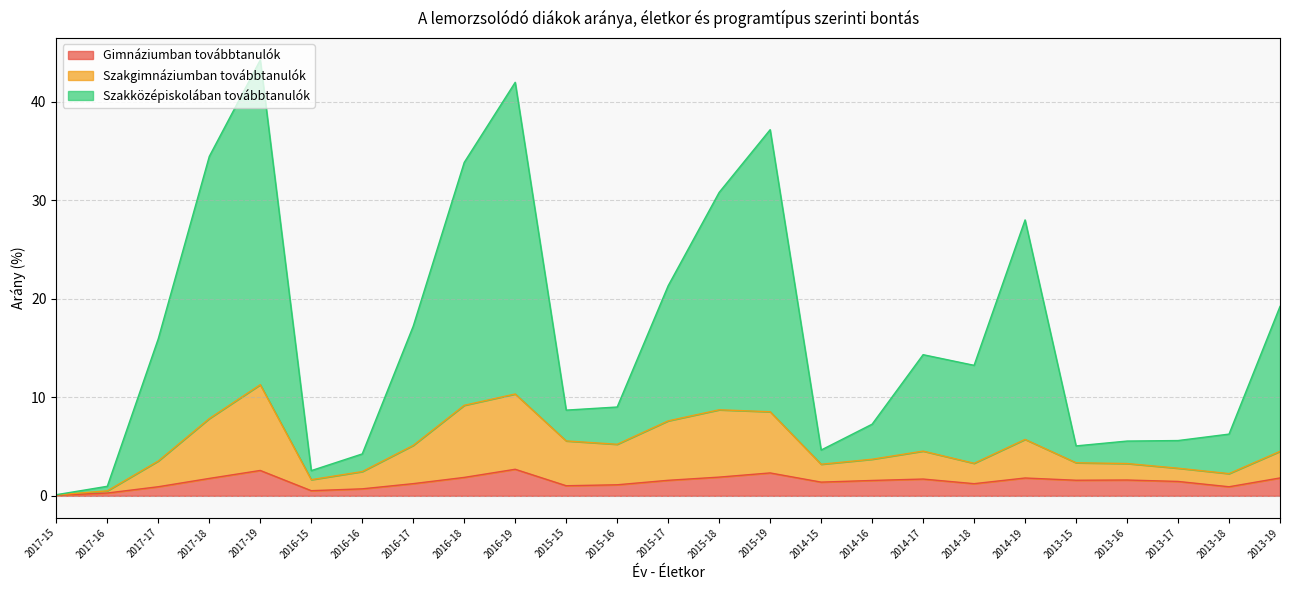

True or false: Szakgimnáziumban továbbtanulók has more than 2 interior local peaks.

True